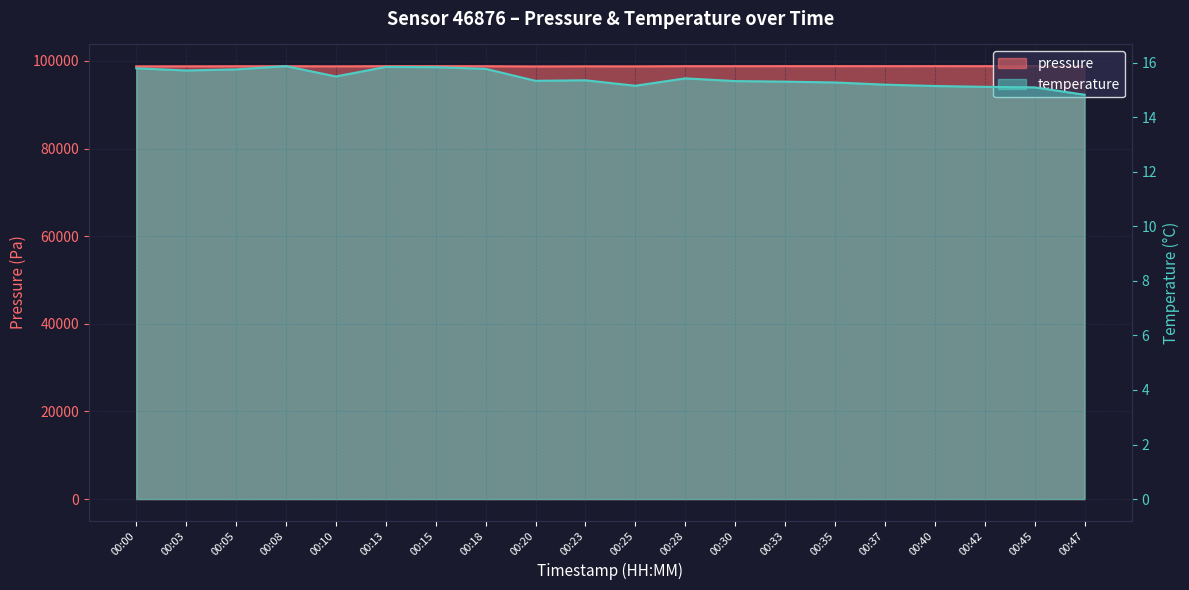

Rank the series by their maximum value, from highest to lowest.

pressure, temperature